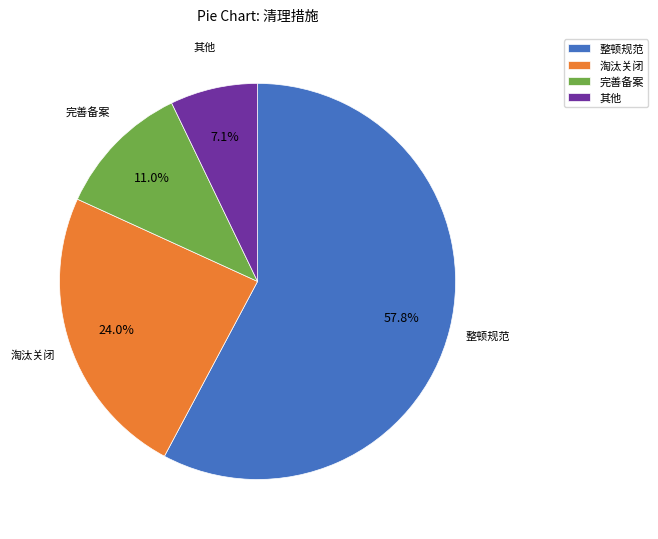

To the nearest percent, what is the difference between the 整顿规范 and 其他 slice percentages?

51%